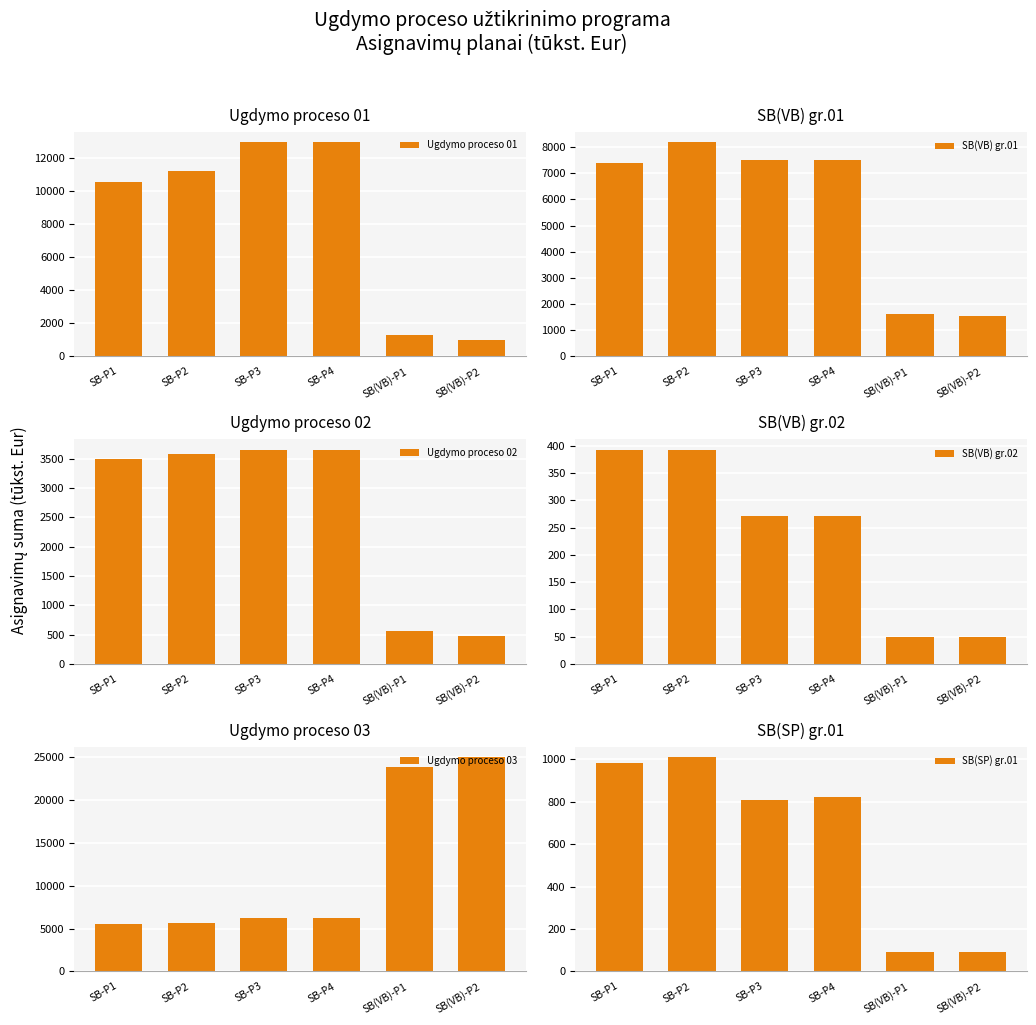

What is the spread (max minus min) of values at SB(VB)-P2?

24916.6